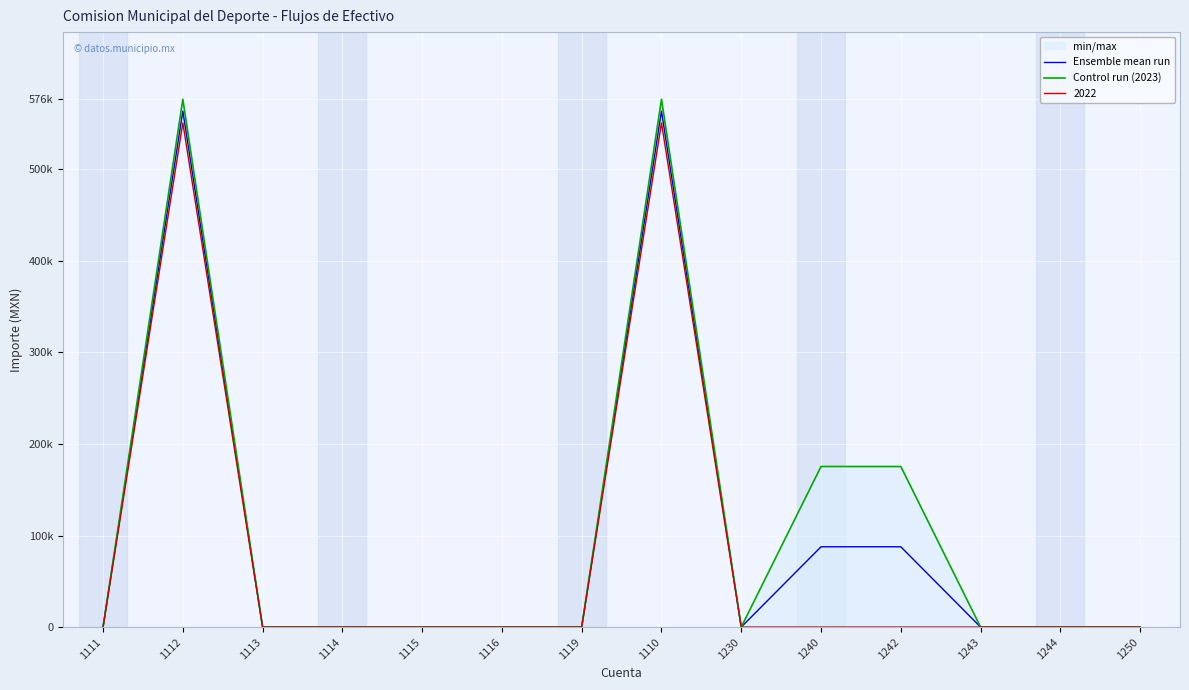

Reading right to left, what are all the values shown in this chart?

Ensemble mean run: 1250=0.0	1244=0.0	1243=0.0	1242=87707.9	1240=87707.9	1230=0.0	1110=563705.2	1119=0.0	1116=0.0	1115=0.0	1114=0.0	1113=0.0	1112=563705.2	1111=0.0
Control run (2023): 1250=0.0	1244=0.0	1243=0.0	1242=175415.9	1240=175415.9	1230=0.0	1110=576660.6	1119=0.0	1116=0.0	1115=0.0	1114=0.0	1113=0.0	1112=576660.6	1111=0.0